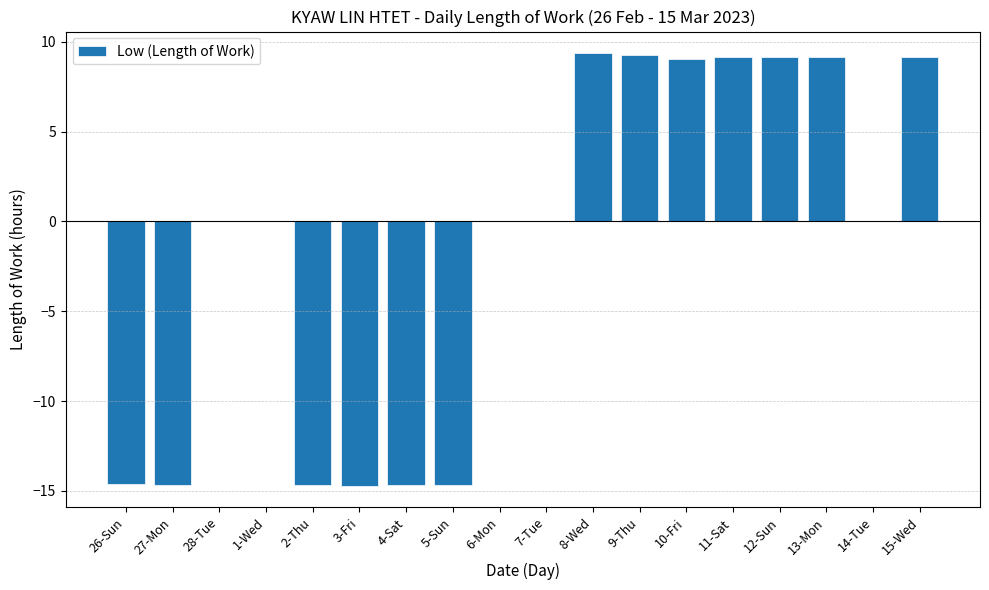

What is the maximum value shown in the chart?

9.4